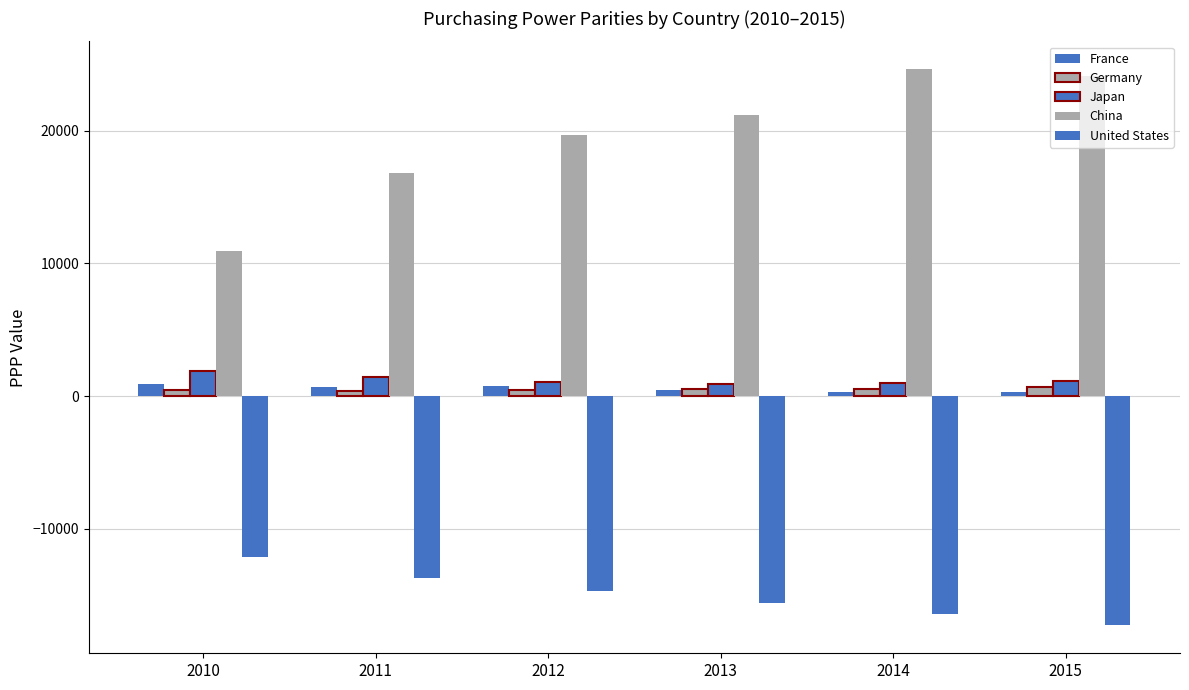

How many bars are there in each group?

5